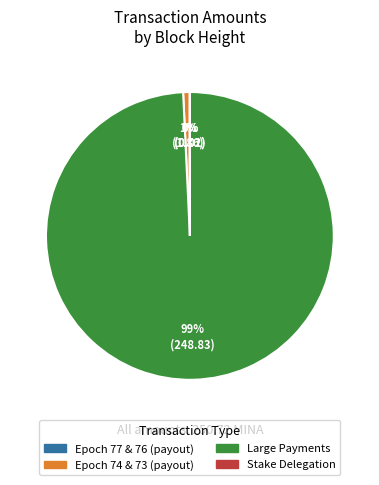

Is there a majority slice in this chart?

Yes